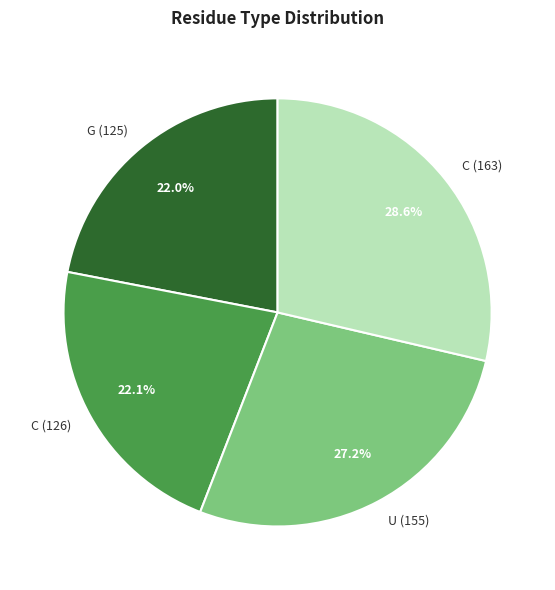

Count the number of slices in the pie.

4